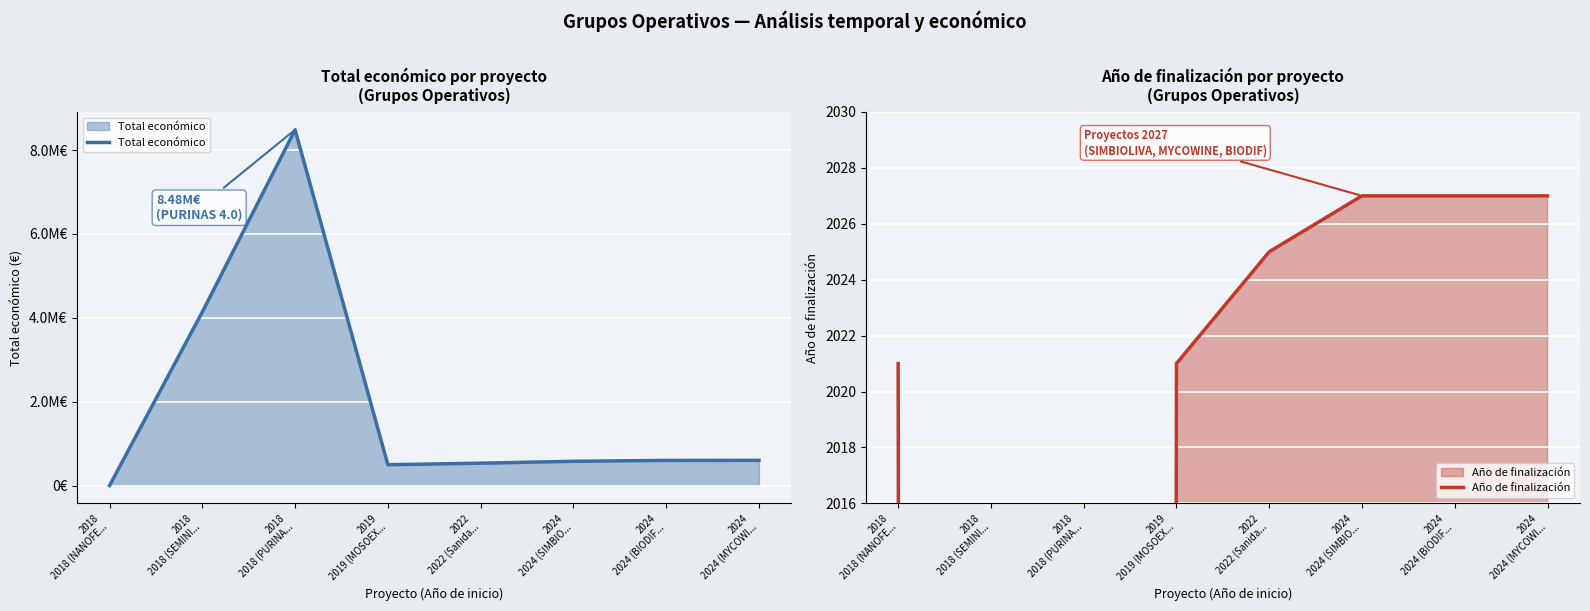

Rank the categories by Año de finalización value from lowest to highest.

2018
2018 (SEMINI..., 2018
2018 (PURINA..., 2018
2018 (NANOFE..., 2019
2019 (MOSOEX..., 2022
2022 (Sanida..., 2024
2024 (SIMBIO..., 2024
2024 (BIODIF..., 2024
2024 (MYCOWI...